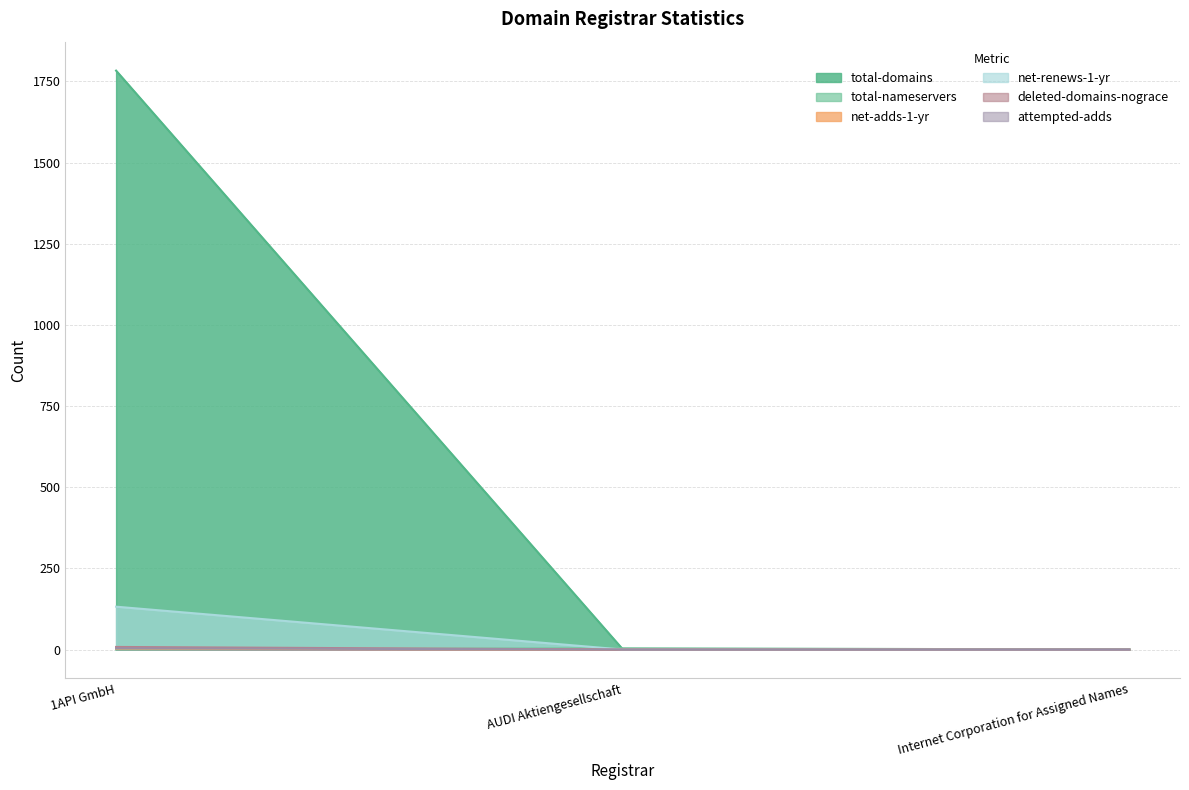

The value of total-nameservers at 1API GmbH is -2. True or false?

False